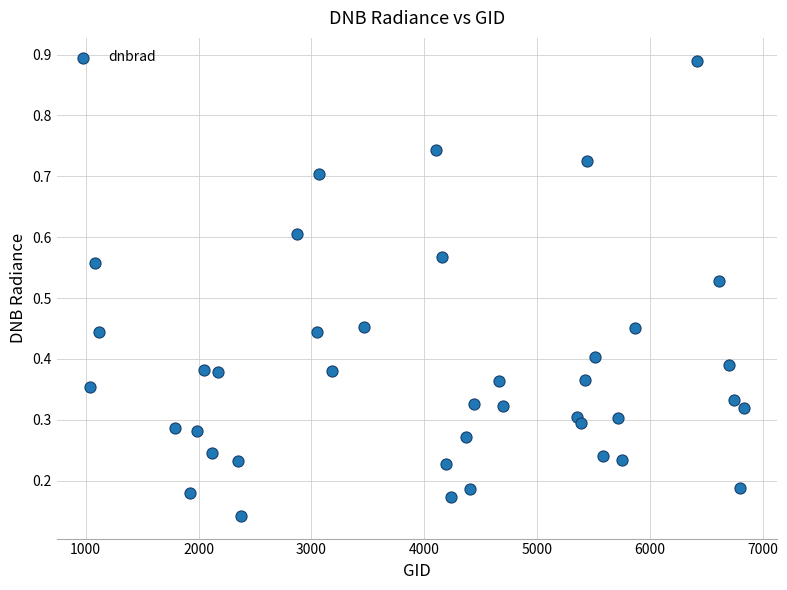

Count the number of points in this scatter plot.

40